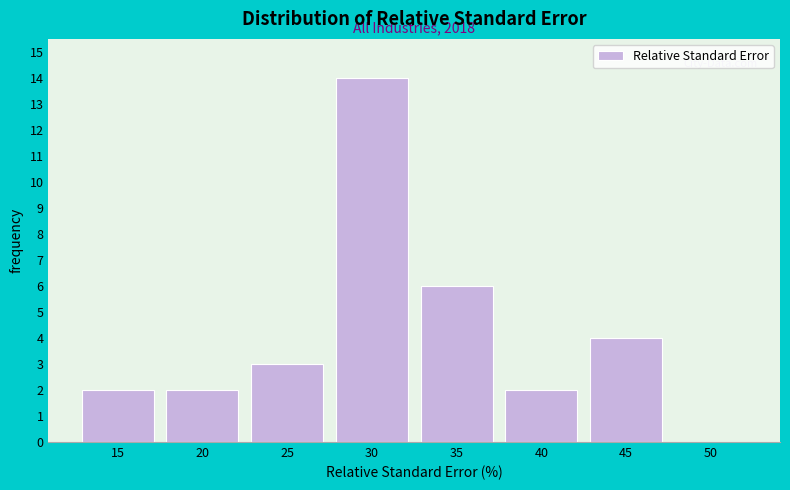

Reading right to left, what are all the values shown in this chart?

50=0	45=4	40=2	35=6	30=14	25=3	20=2	15=2